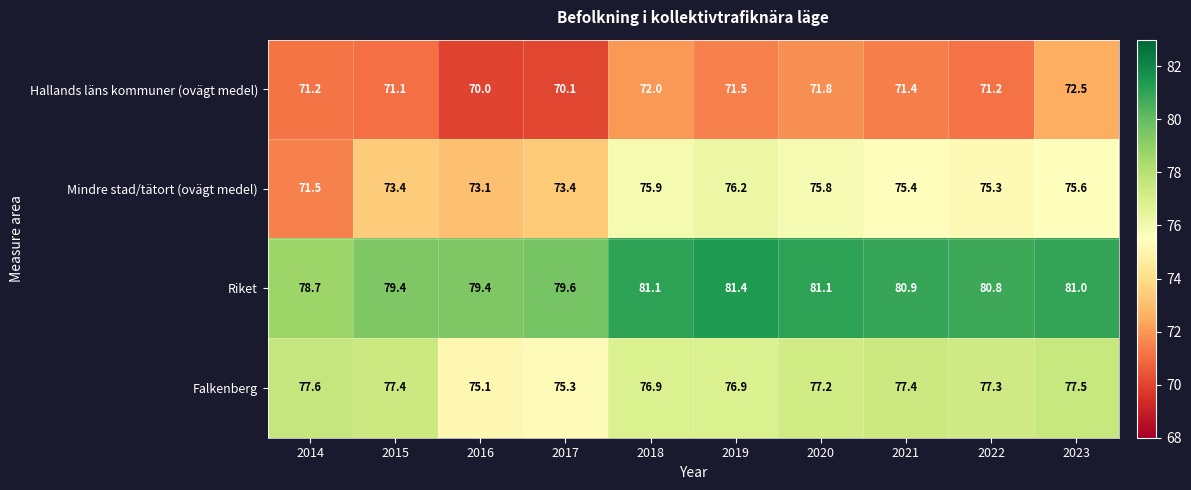

At which category is the sum across all series the highest?

2023